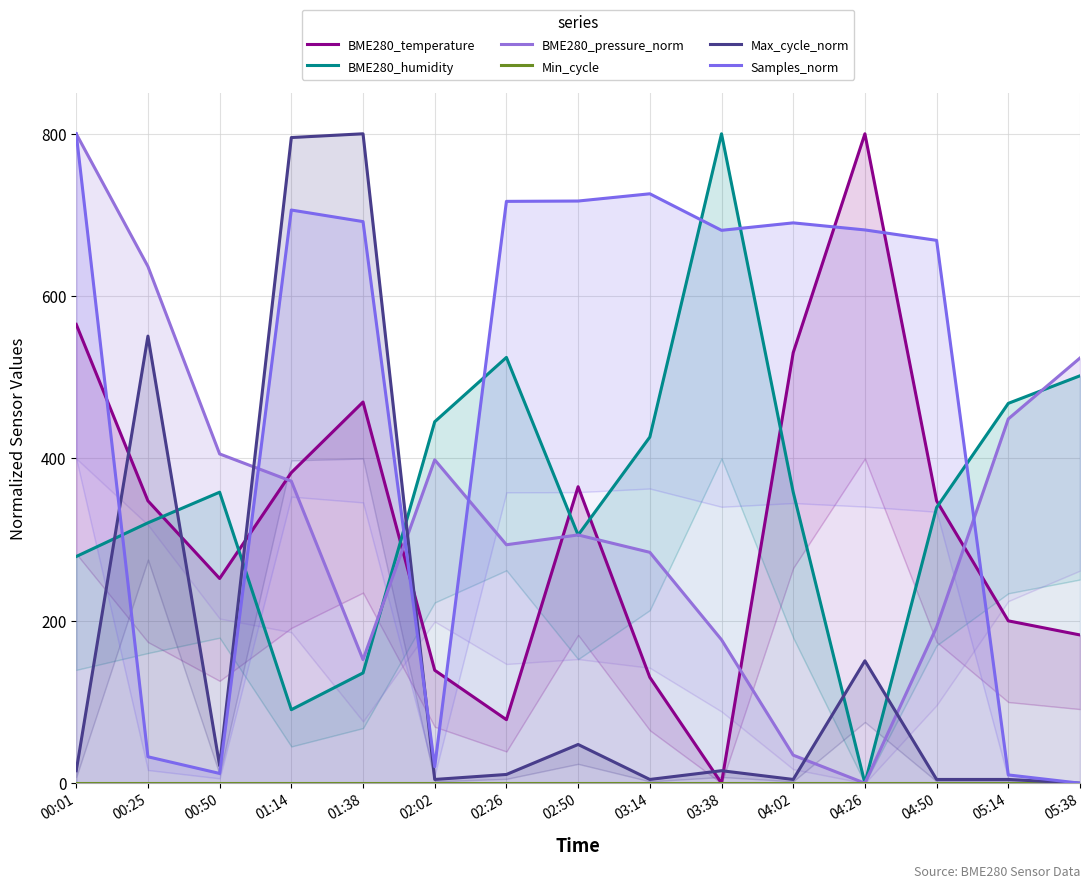

The value of Min_cycle at 04:02 is 0.0. True or false?

True